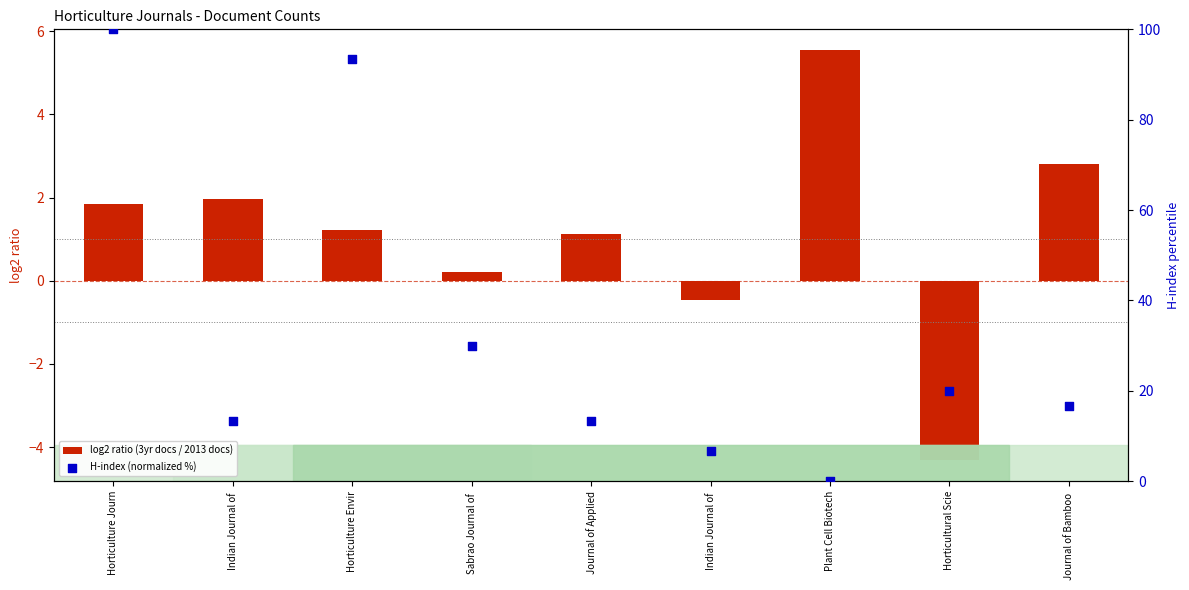

Which series reaches the minimum Y coordinate?

log2 ratio (3yr docs / 2013 docs)